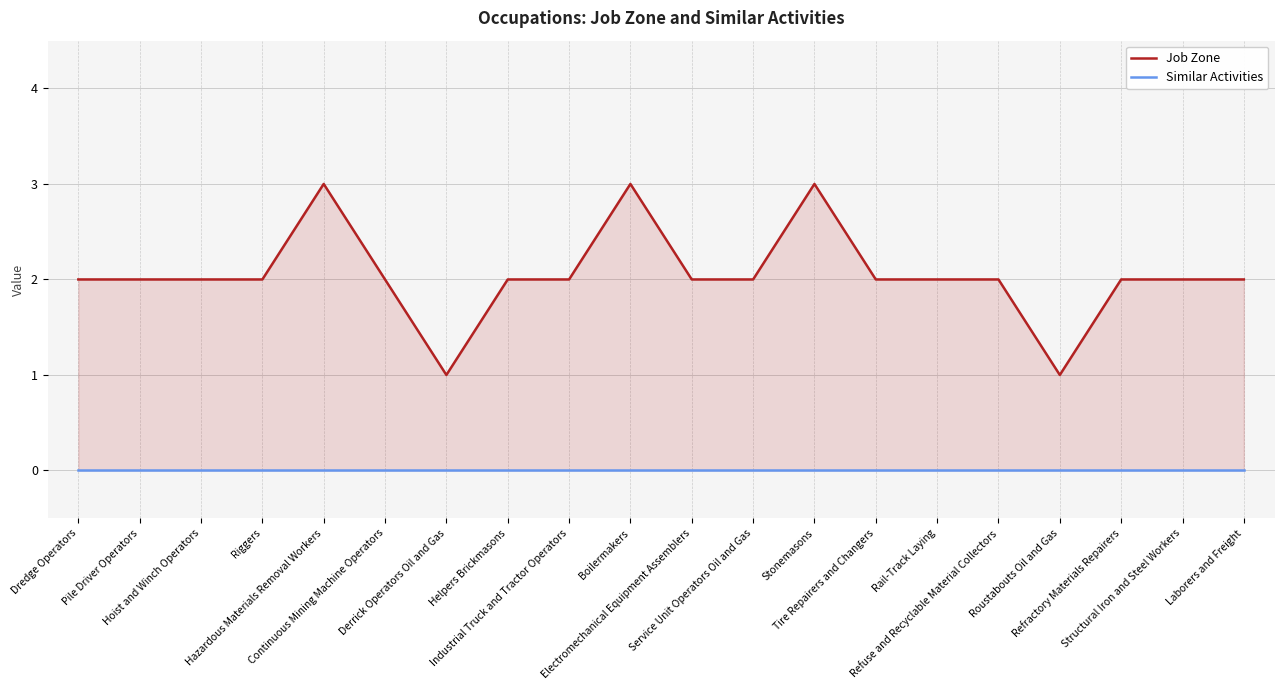

Is the value of Job Zone at Pile Driver Operators greater than the value of Similar Activities at Tire Repairers and Changers?

Yes